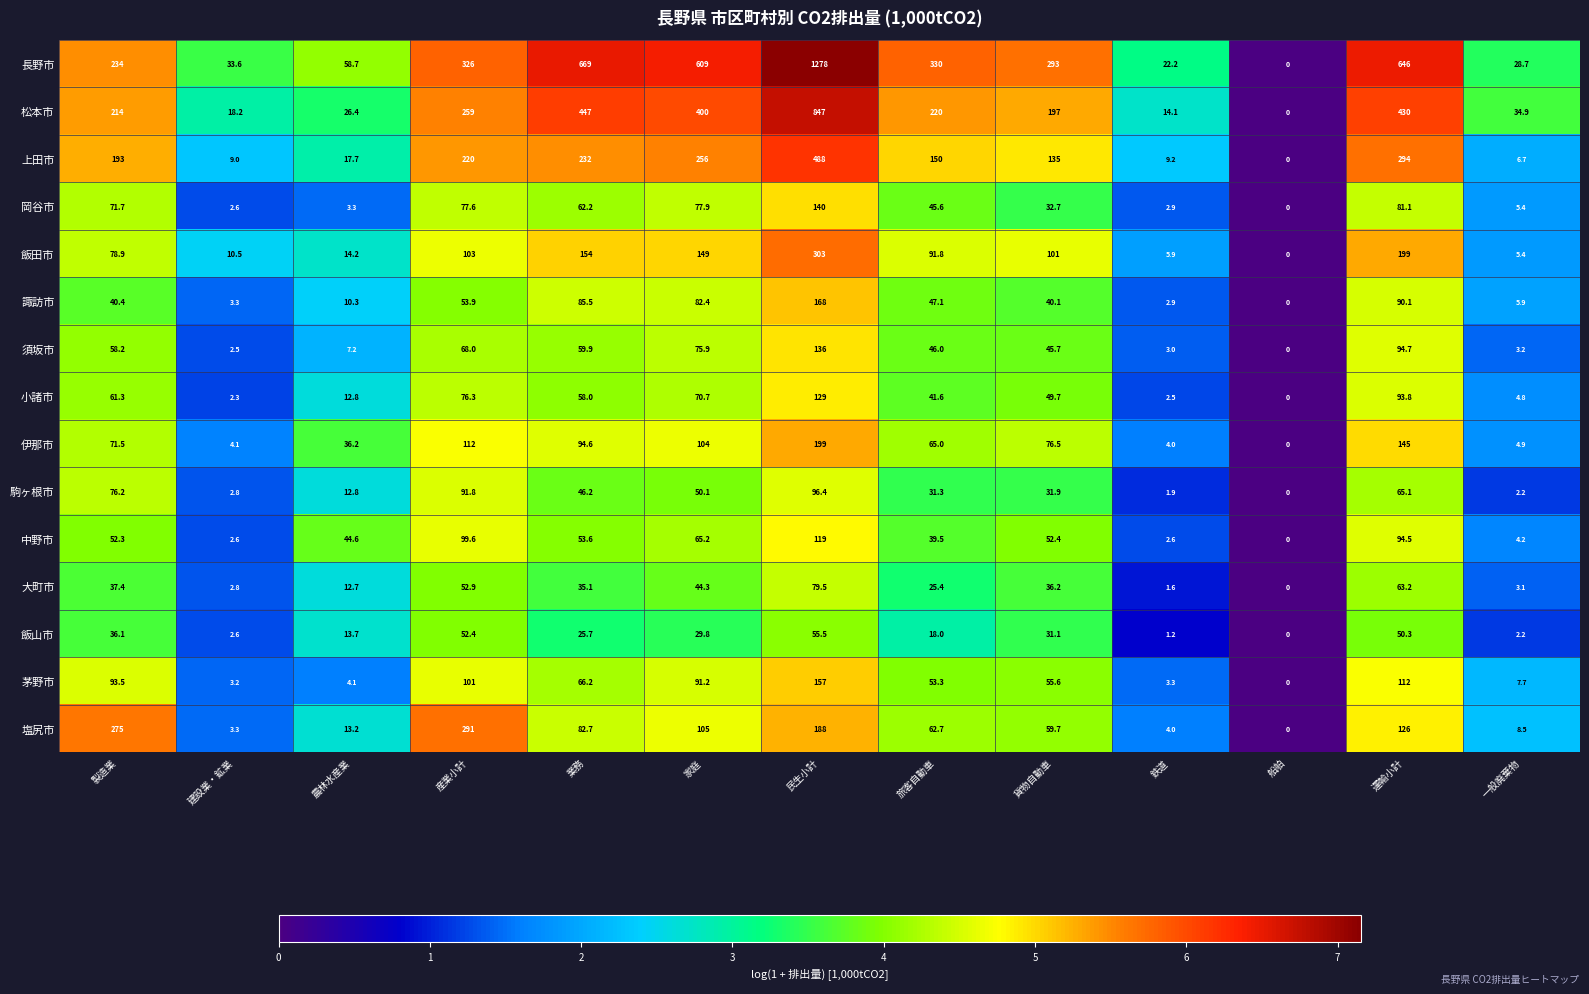

At which label does 上田市 first exceed 150?

製造業